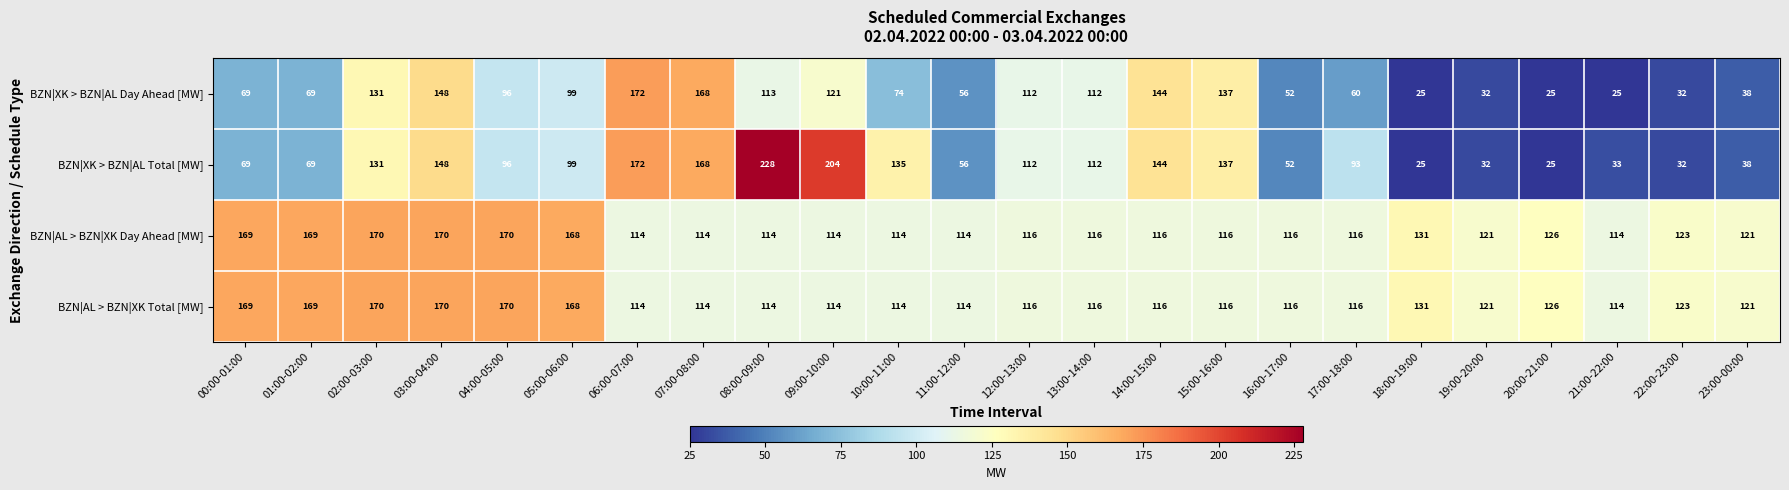

At which label does BZN|AL > BZN|XK Total [MW] first exceed 116?

00:00-01:00